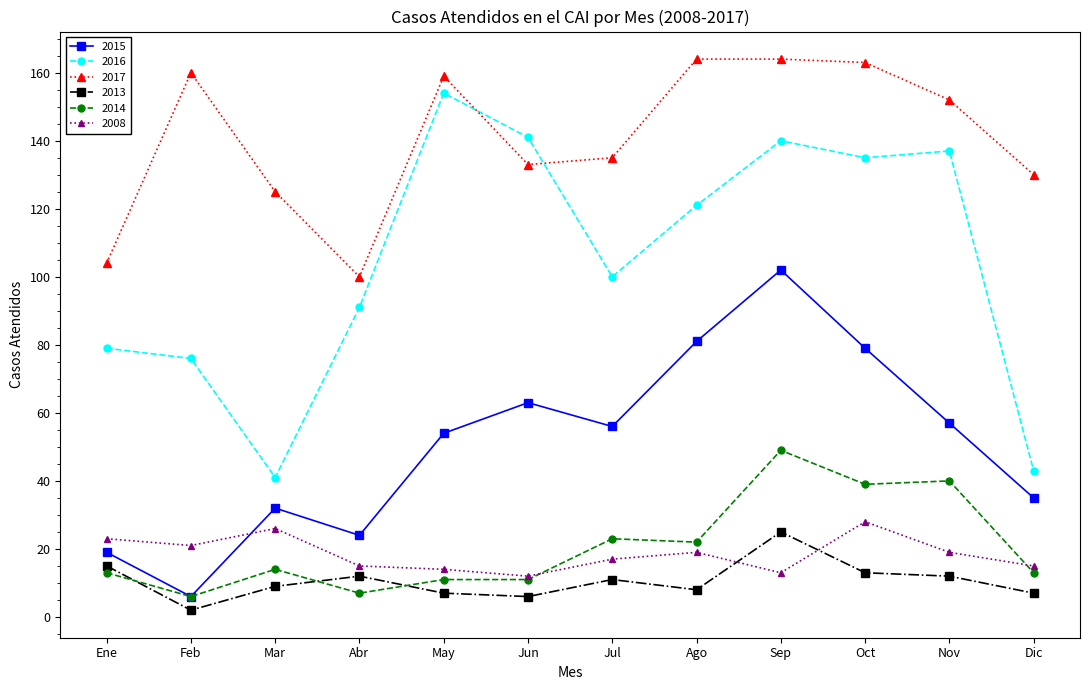

Which series has the largest total across all categories?

2017